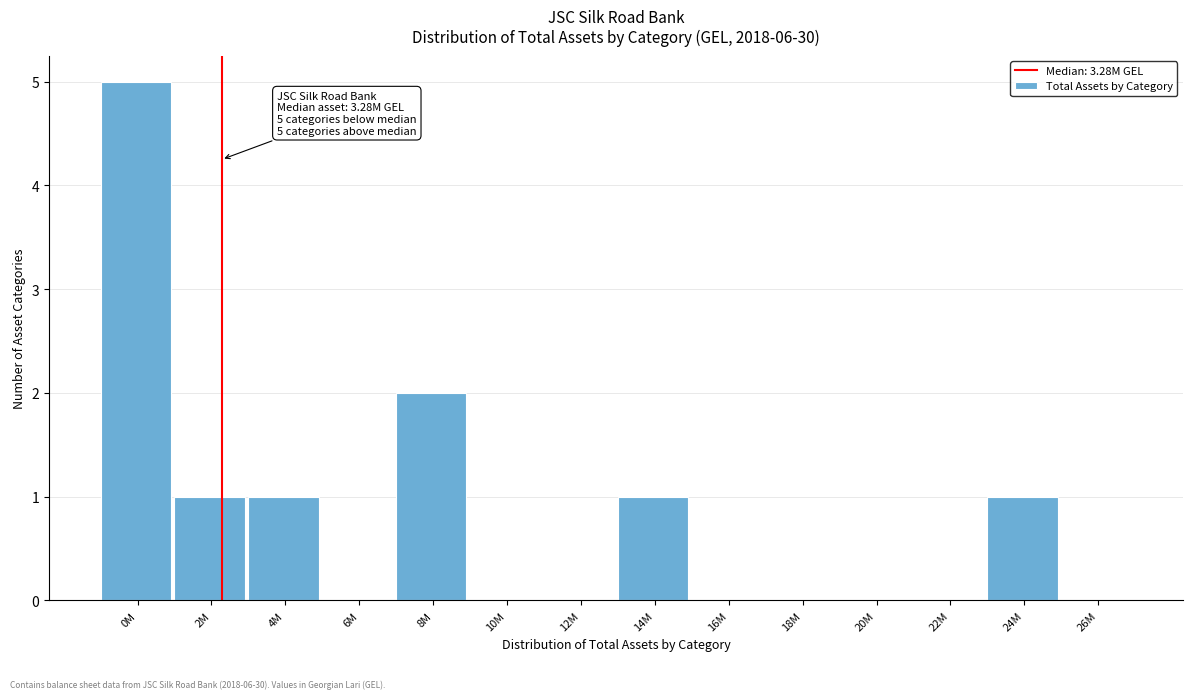

Reading left to right, list all the values displayed in this chart.

0M=5	2M=1	4M=1	6M=0	8M=2	10M=0	12M=0	14M=1	16M=0	18M=0	20M=0	22M=0	24M=1	26M=0